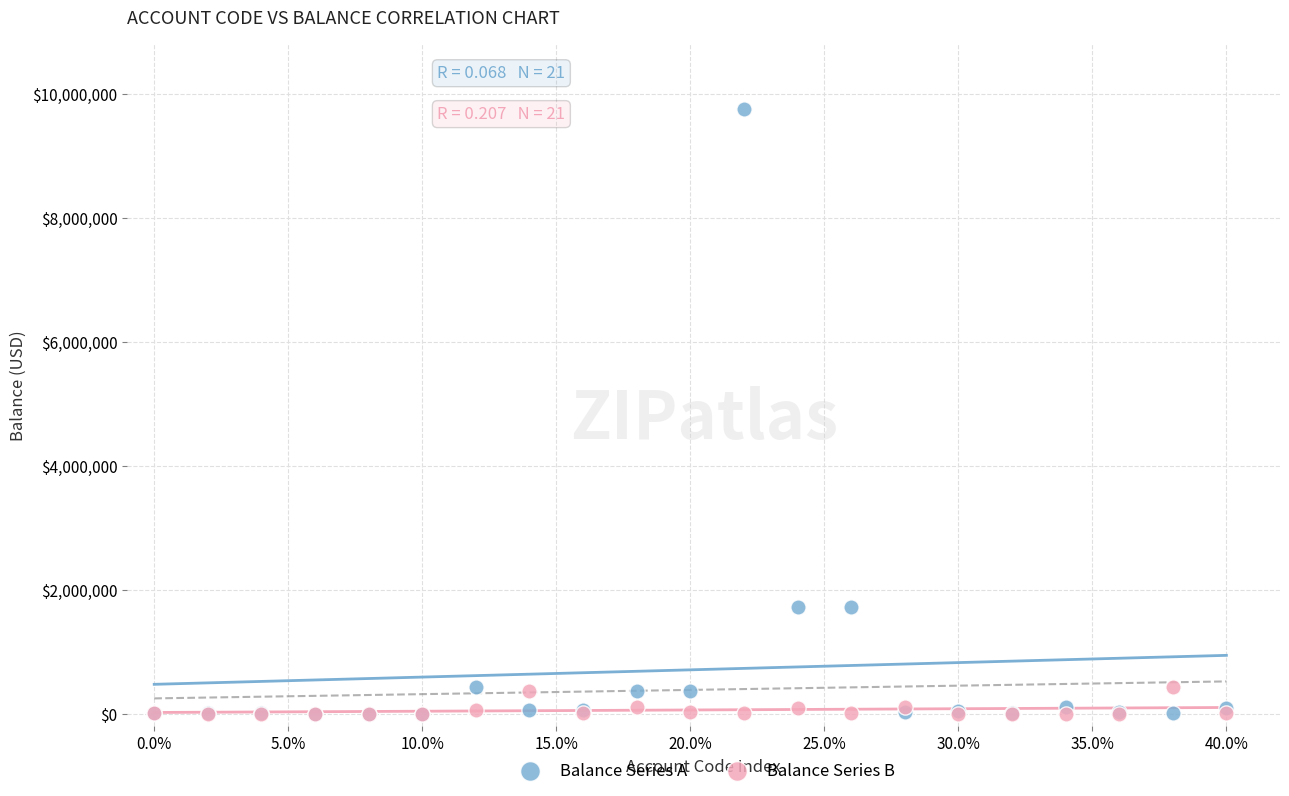

Which series contains the highest Y value?

Balance Series A